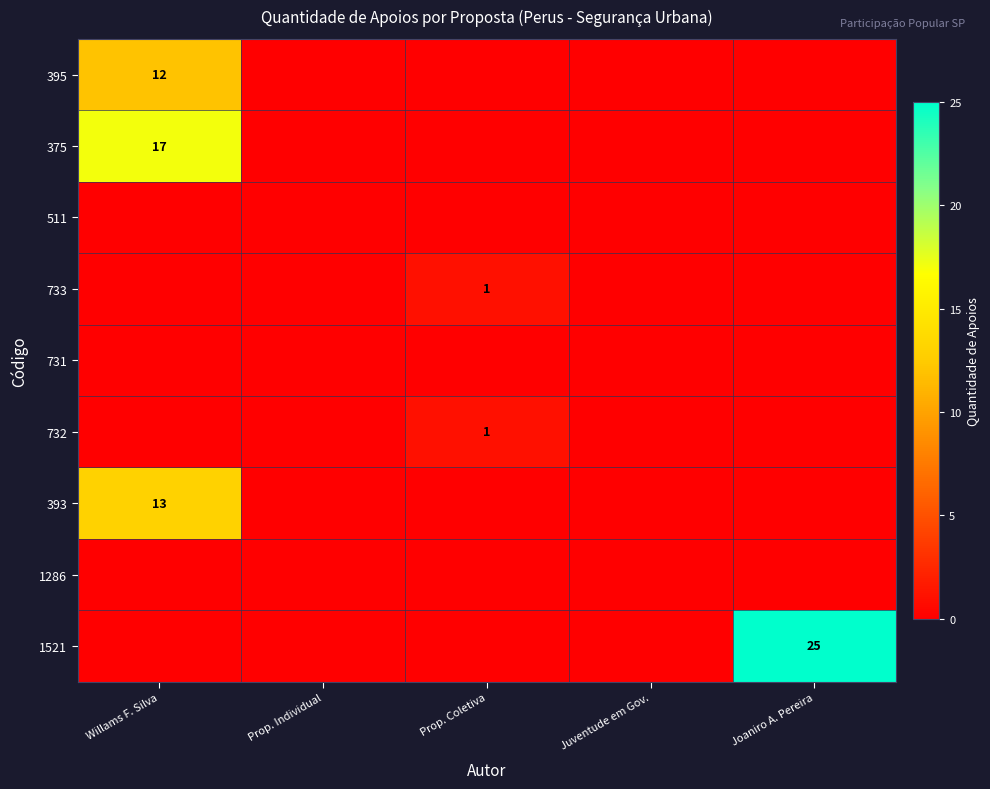

The 395 series shows 12 at Willams F. Silva. True or false?

True